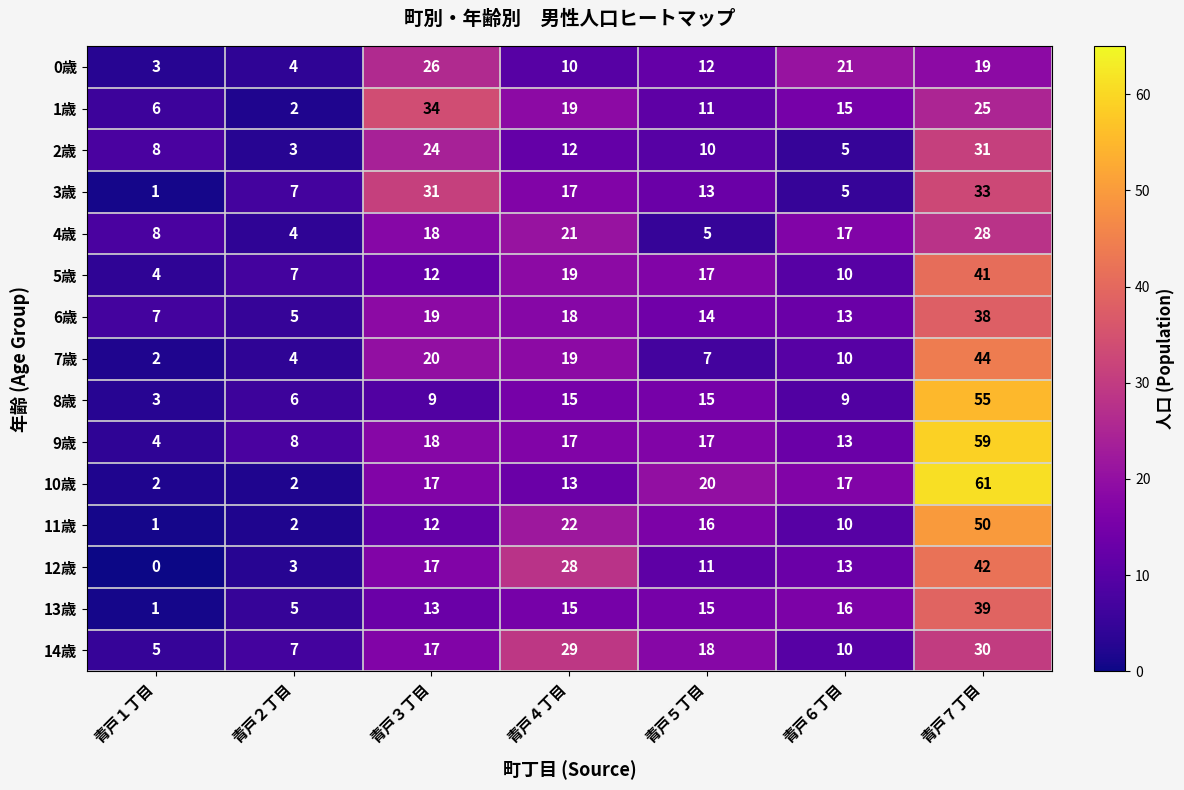

The value of 10歳 at 青戸７丁目 is 61. True or false?

True